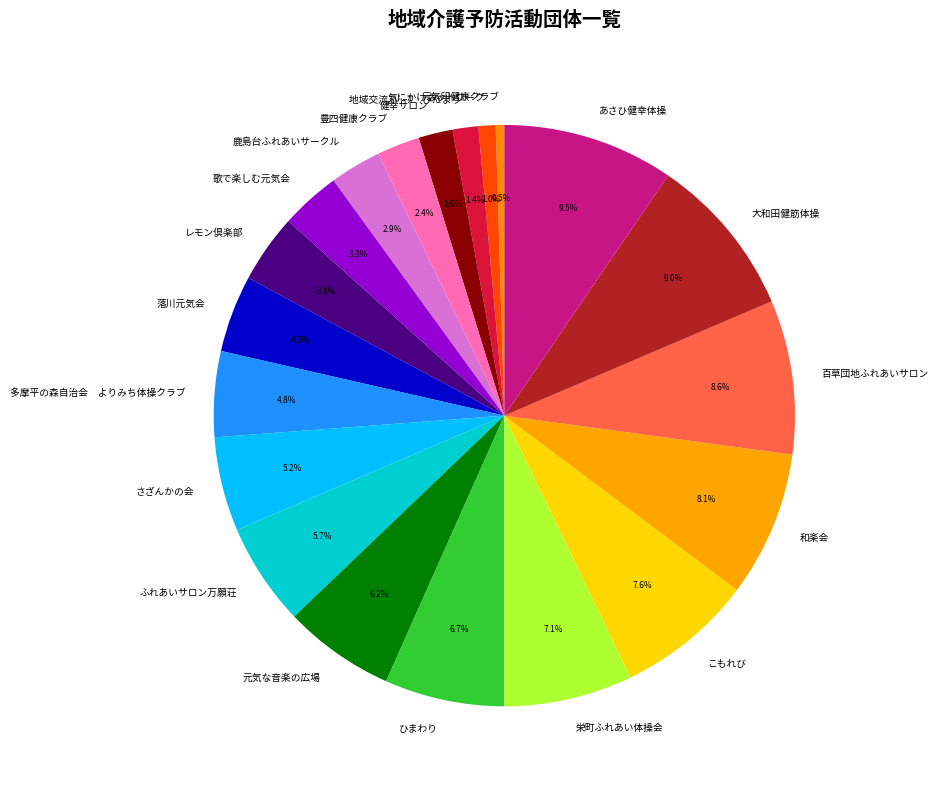

Is 百草団地ふれあいサロン the majority of the pie?

No